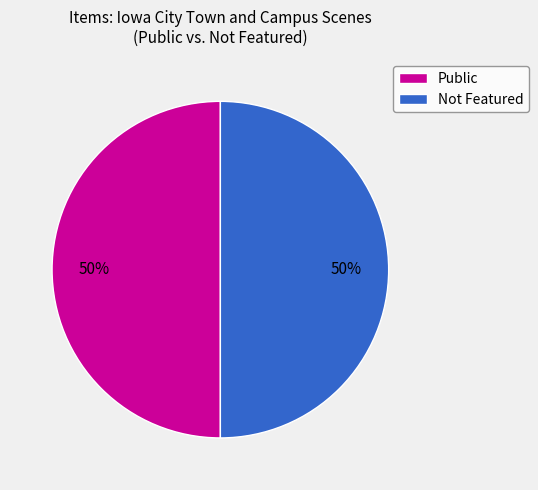

Is it true that Public is 50% of the pie?

True